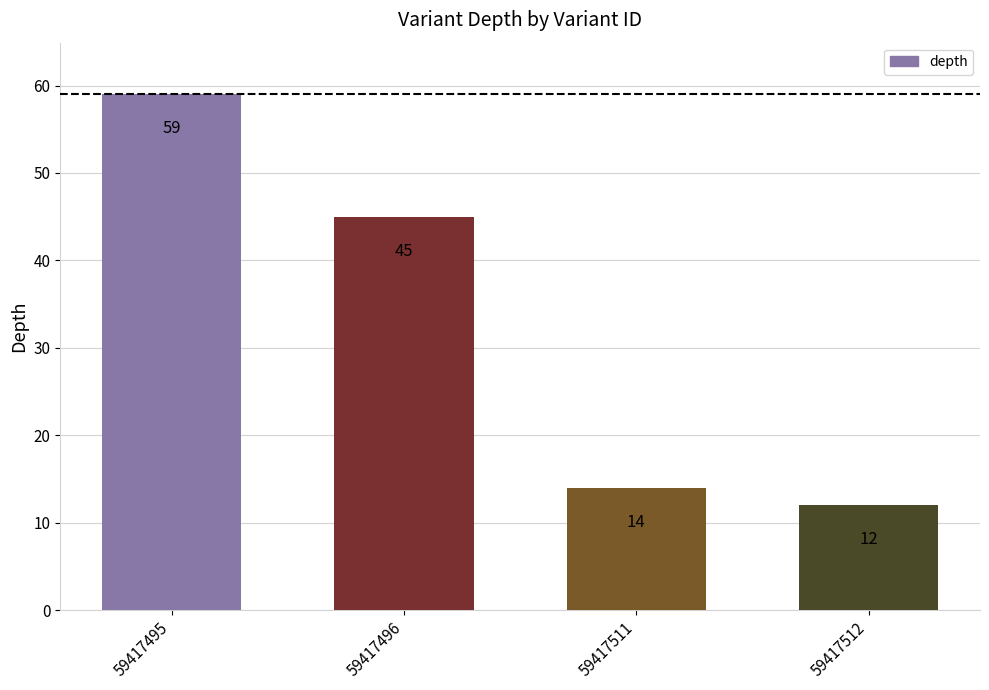

Reading left to right, extract all data points from this chart.

59417495=59	59417496=45	59417511=14	59417512=12